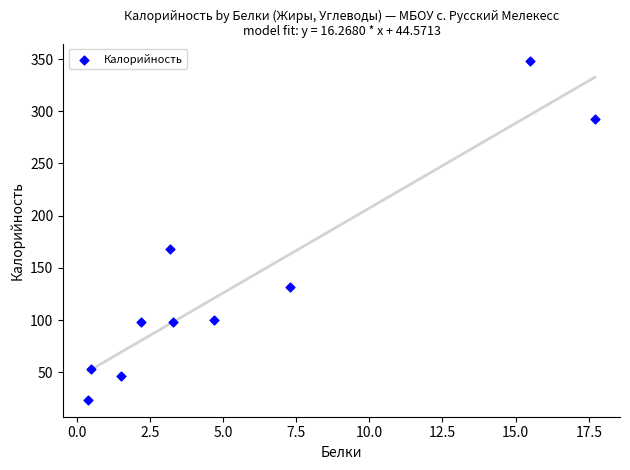

What is the average X value?

5.6